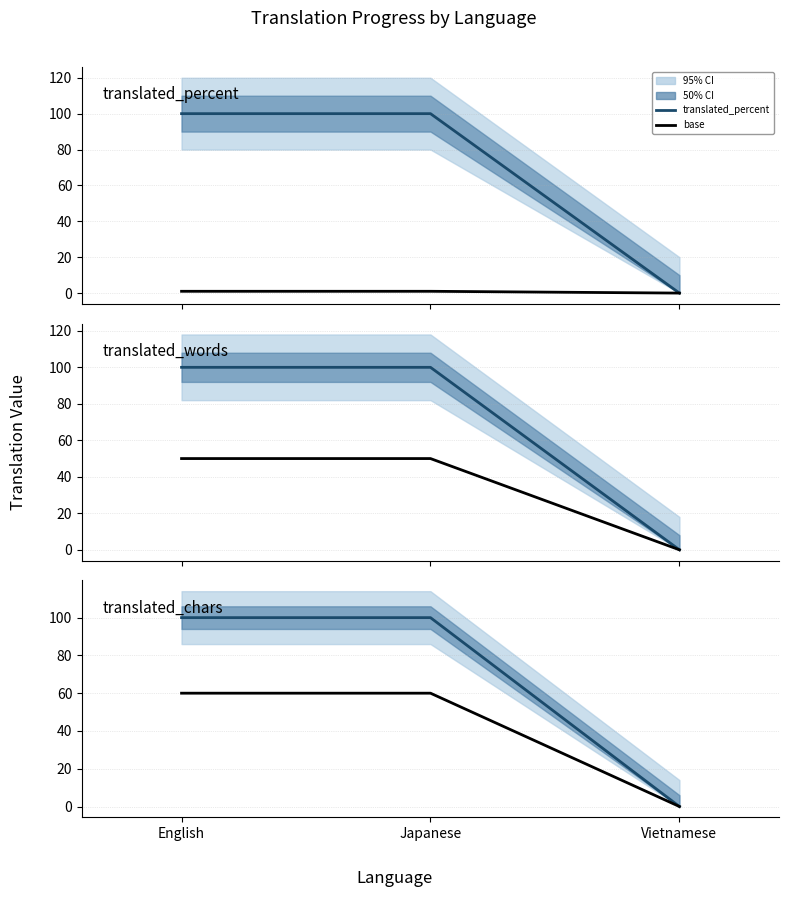

What is the sum of the base values at Vietnamese and English?

60